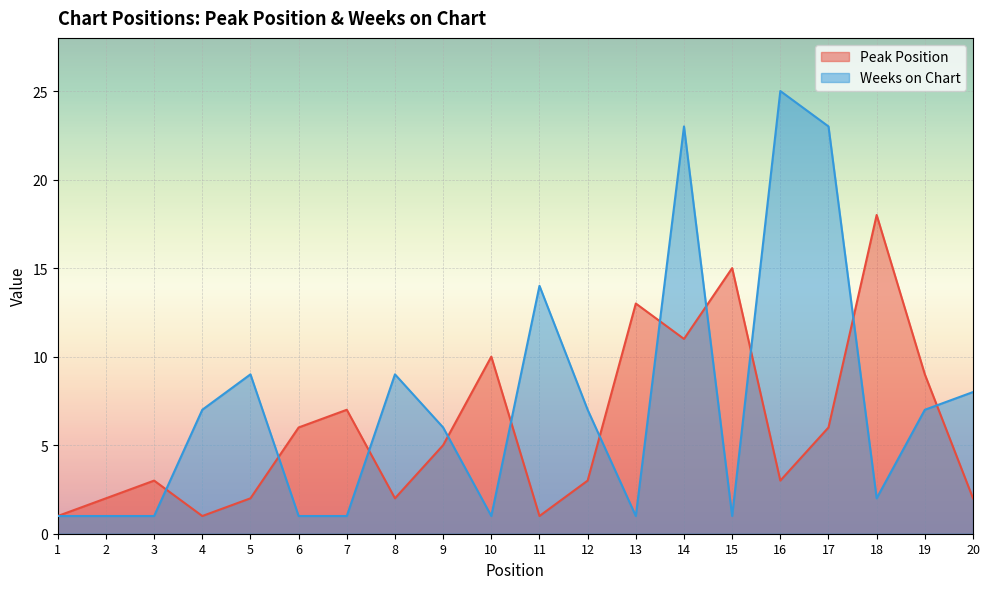

List the labels in order of Peak Position value, largest first.

18, 15, 13, 14, 10, 19, 7, 6, 17, 9, 3, 12, 16, 2, 5, 8, 20, 1, 4, 11